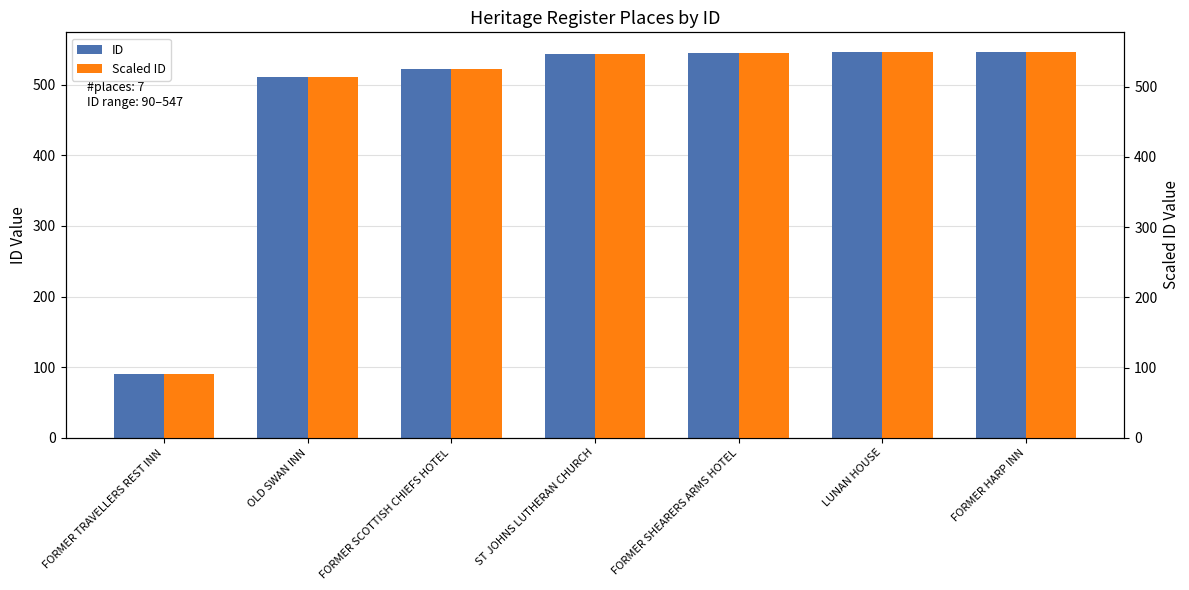

What value does the ID series have at FORMER TRAVELLERS REST INN?

90.0